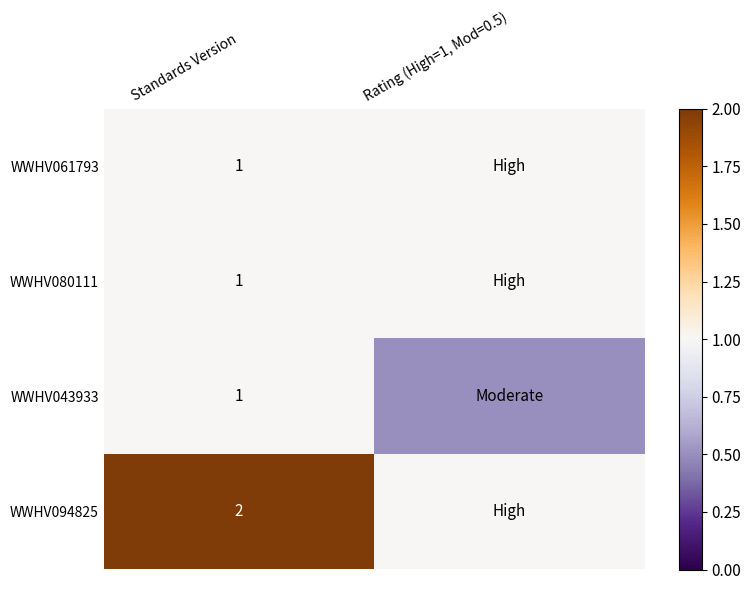

Is the value of WWHV094825 at Standards Version greater than the value of WWHV080111 at Standards Version?

Yes